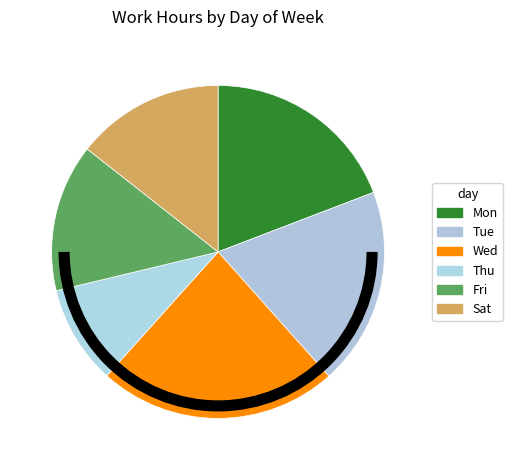

Count the number of slices in the pie.

6